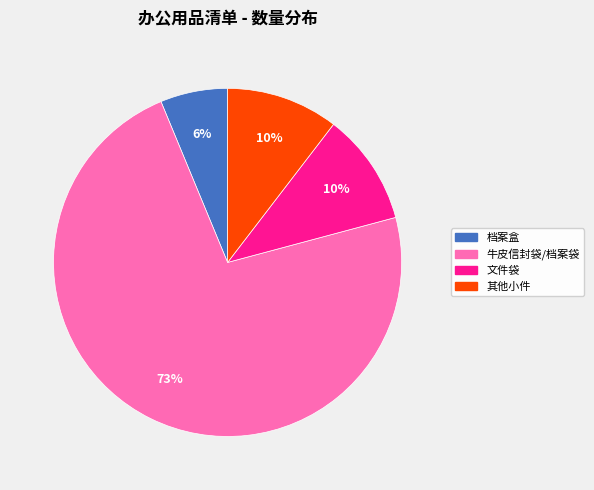

How many slices are in this pie chart?

4